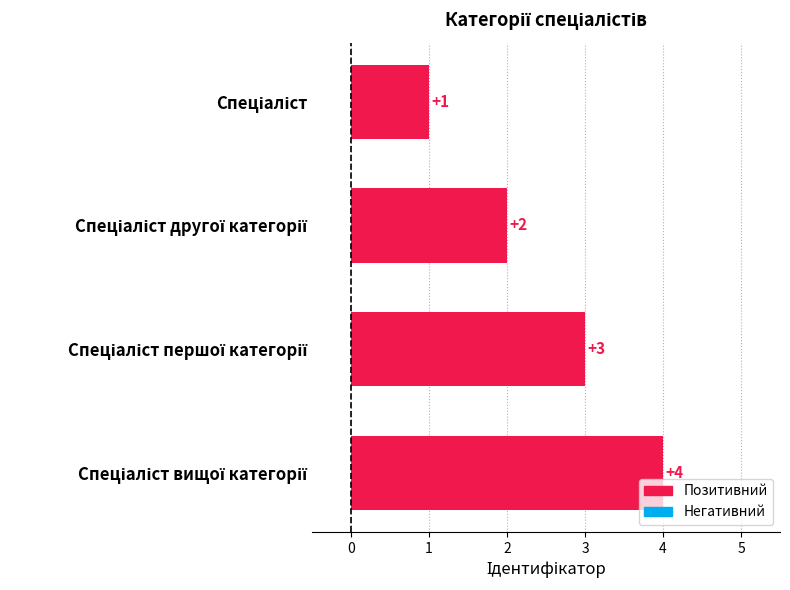

What is the difference between the maximum and minimum values?

3